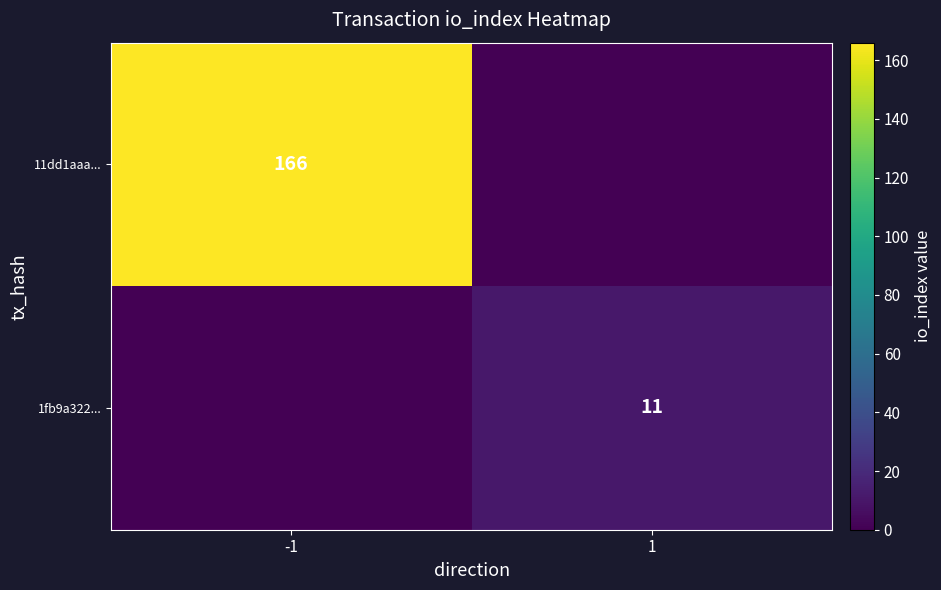

The 1fb9a322... series shows 7 at 1. True or false?

False